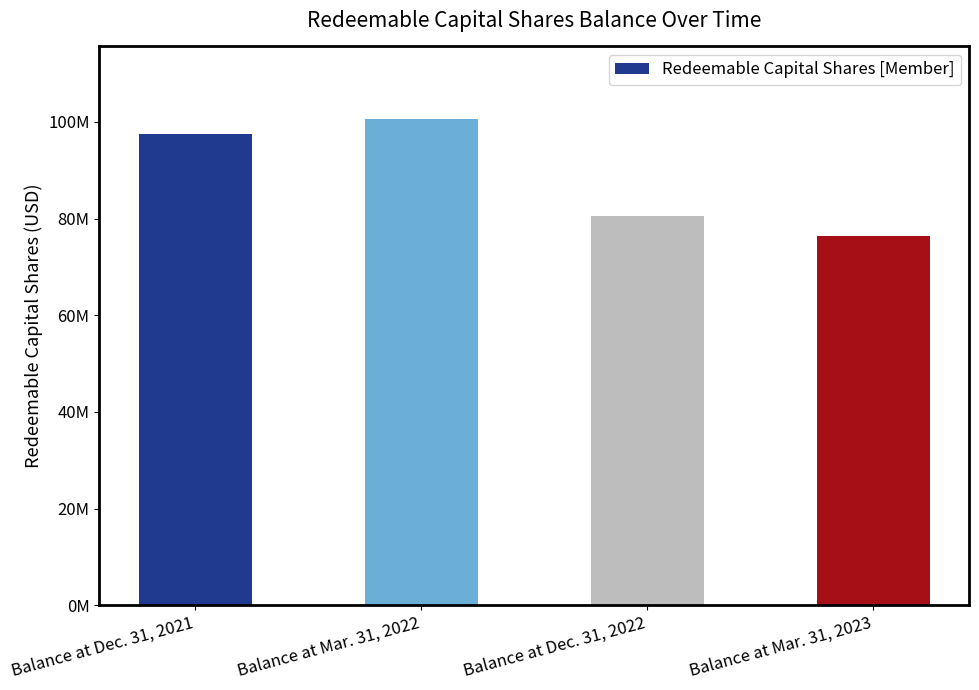

Reading left to right, list all the values displayed in this chart.

97402356	100504694	80581281	76290551